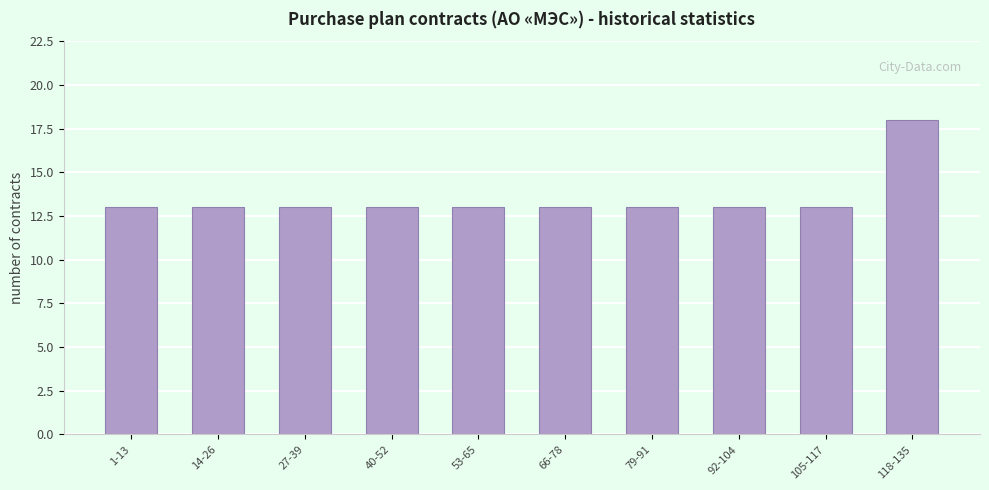

Reading left to right, transcribe all the data shown in this chart.

1-13=13	14-26=13	27-39=13	40-52=13	53-65=13	66-78=13	79-91=13	92-104=13	105-117=13	118-135=18